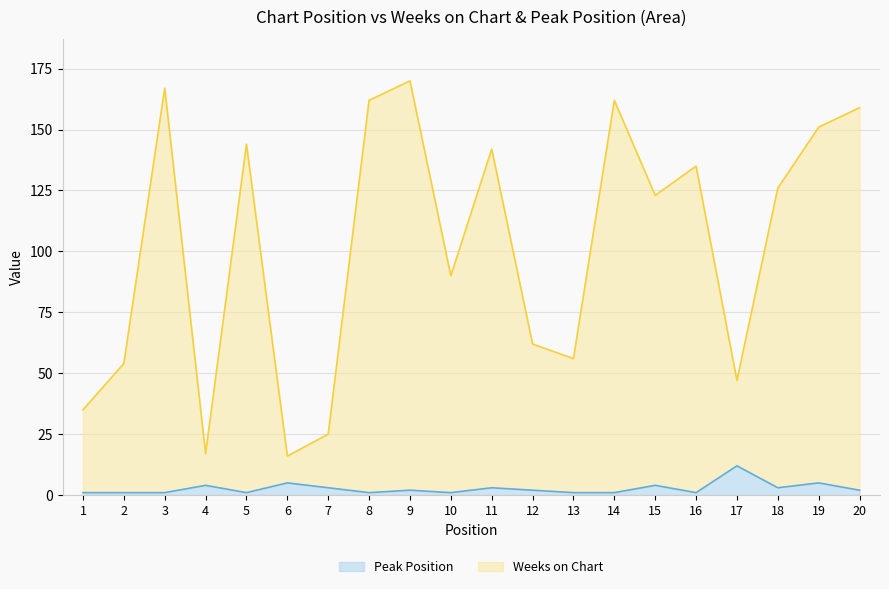

Rank the series by their maximum value, from lowest to highest.

Peak Position, Weeks on Chart